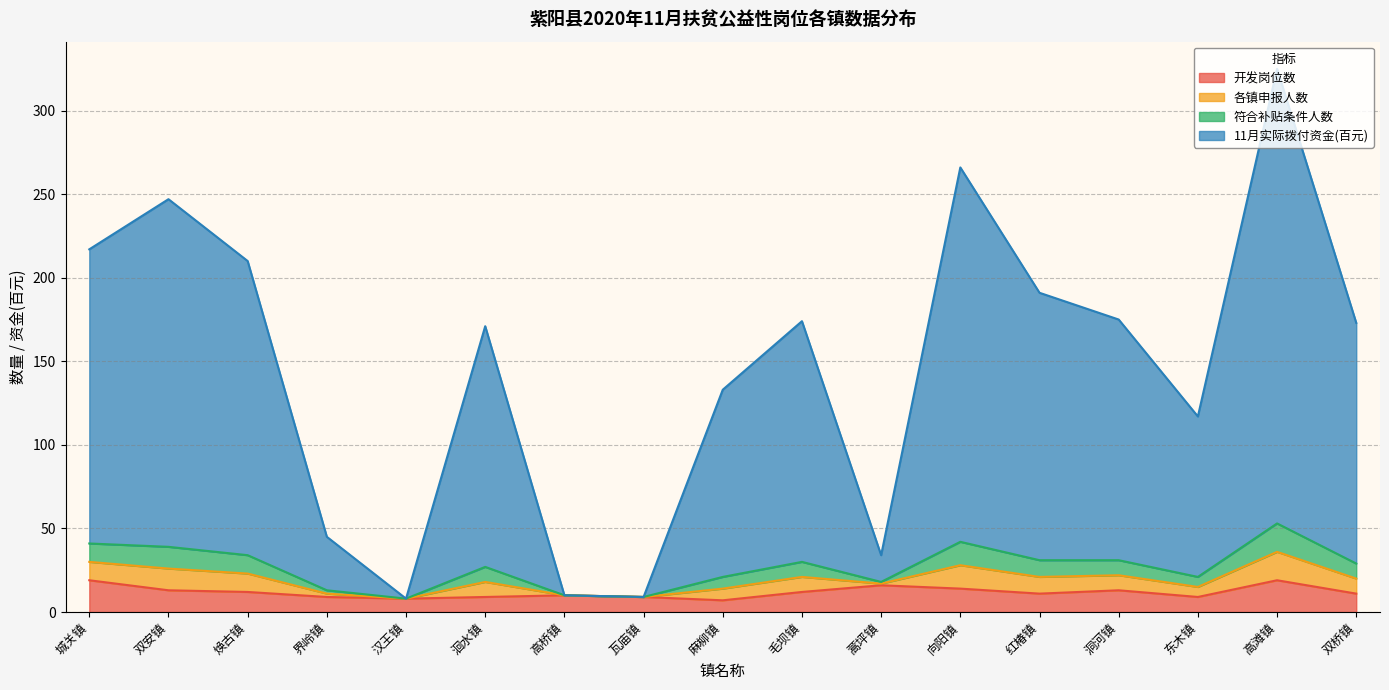

How many lines are shown in the chart?

4